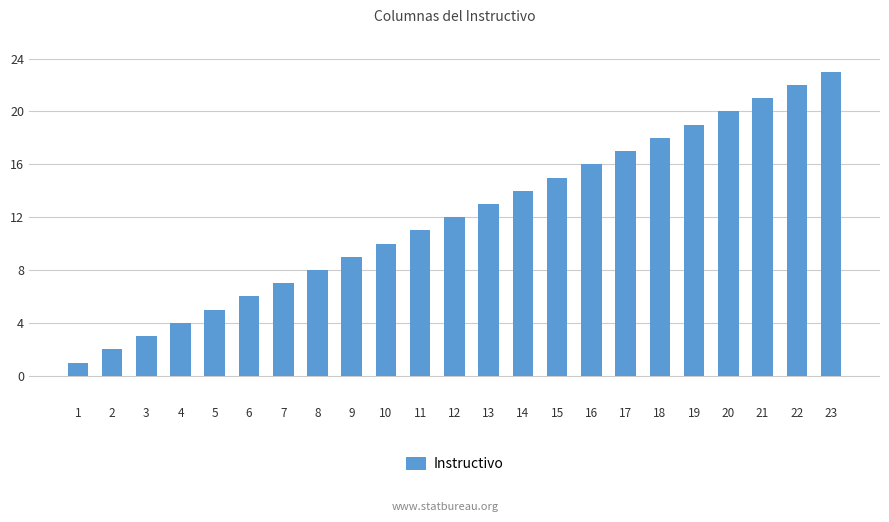

What is the maximum value shown in the chart?

23